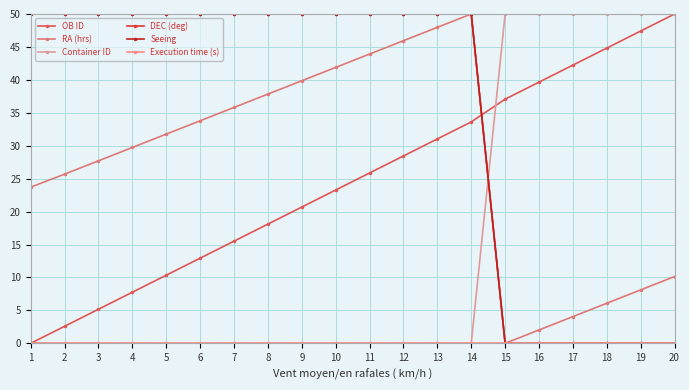

Does the chart have visible grid lines?

Yes